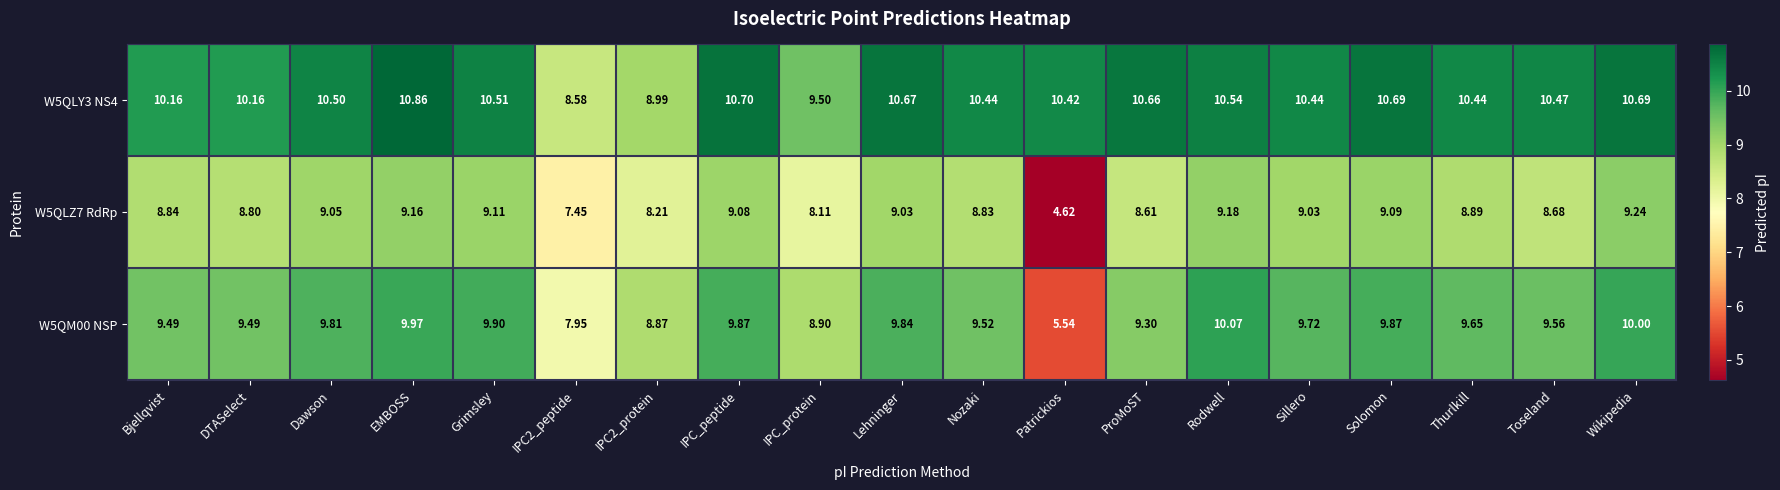

At Toseland, list the series in order from largest to smallest.

W5QLY3 NS4, W5QM00 NSP, W5QLZ7 RdRp